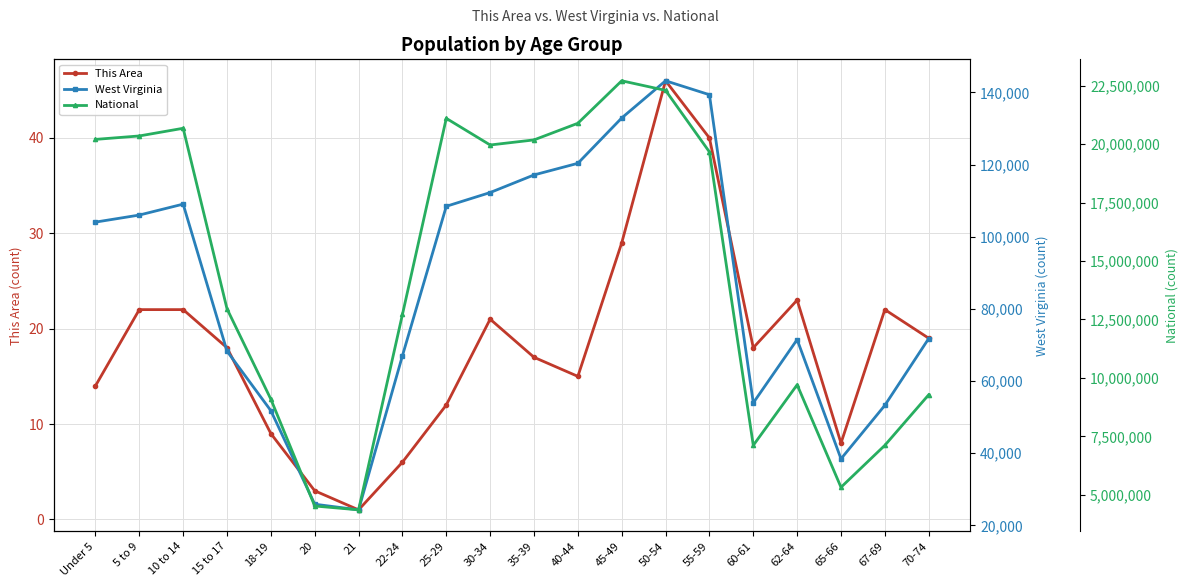

What is the total value across all series at 25-29?

21210305